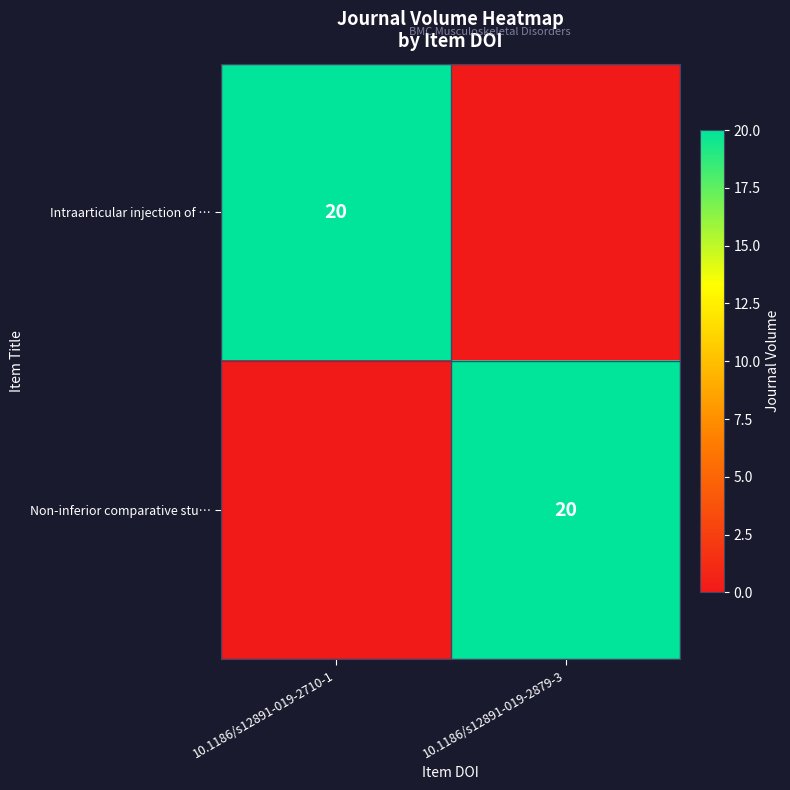

True or false: Intraarticular injection of … has a value of 8 at 10.1186/s12891-019-2710-1.

False